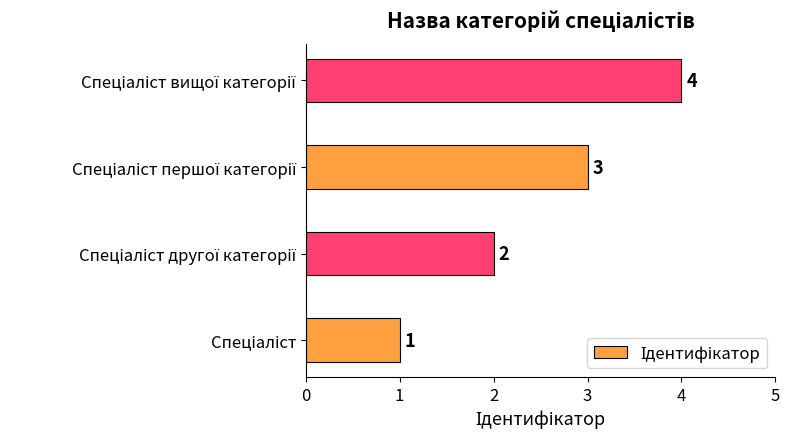

How many values are between 2 and 4?

3